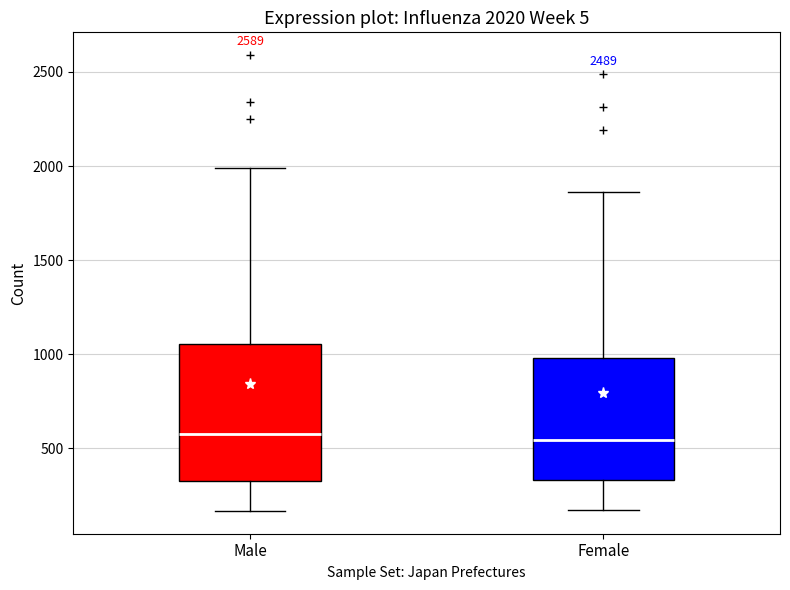

Which box is the tallest, from its lower edge to its upper edge?

Male